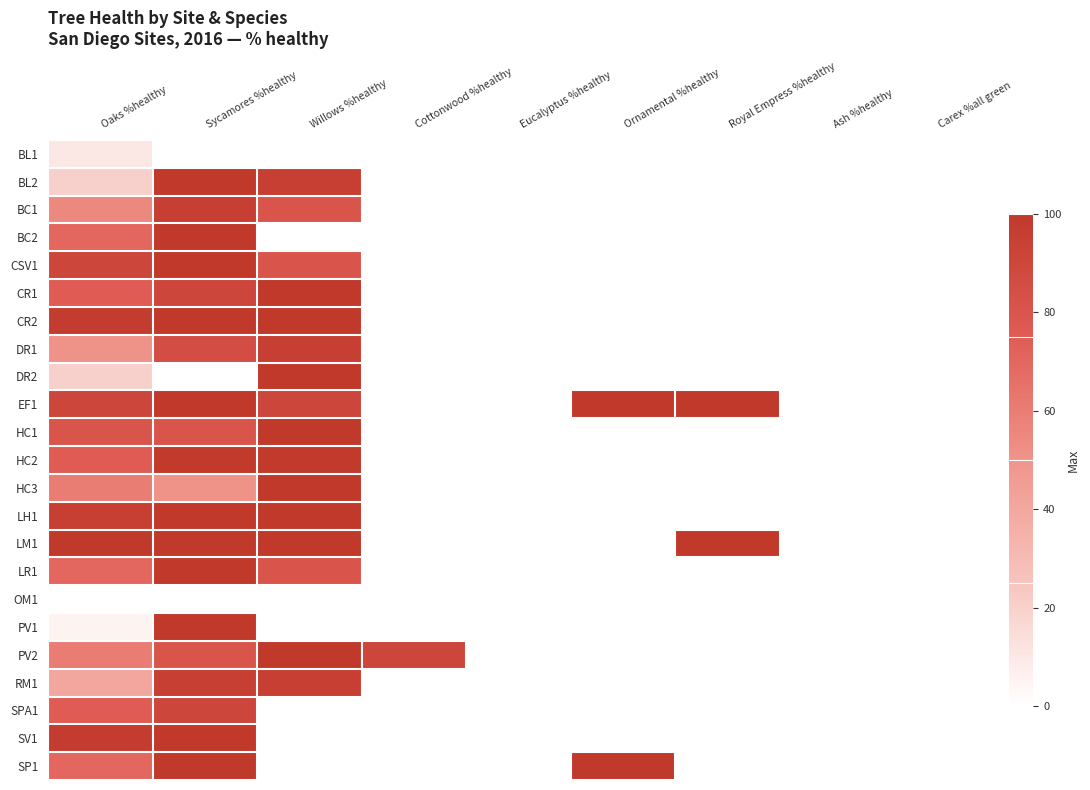

Reading right to left, transcribe all the data shown in this chart.

BL1: Carex %all green=0	Ash %healthy=0	Royal Empress %healthy=0	Ornamental %healthy=0	Eucalyptus %healthy=0	Cottonwood %healthy=0	Willows %healthy=0	Sycamores %healthy=0	Oaks %healthy=10
BL2: Carex %all green=0	Ash %healthy=0	Royal Empress %healthy=0	Ornamental %healthy=0	Eucalyptus %healthy=0	Cottonwood %healthy=0	Willows %healthy=95	Sycamores %healthy=100	Oaks %healthy=20
BC1: Carex %all green=0	Ash %healthy=0	Royal Empress %healthy=0	Ornamental %healthy=0	Eucalyptus %healthy=0	Cottonwood %healthy=0	Willows %healthy=80	Sycamores %healthy=95	Oaks %healthy=55
BC2: Carex %all green=0	Ash %healthy=0	Royal Empress %healthy=0	Ornamental %healthy=0	Eucalyptus %healthy=0	Cottonwood %healthy=0	Willows %healthy=0	Sycamores %healthy=100	Oaks %healthy=70
CSV1: Carex %all green=0	Ash %healthy=0	Royal Empress %healthy=0	Ornamental %healthy=0	Eucalyptus %healthy=0	Cottonwood %healthy=0	Willows %healthy=80	Sycamores %healthy=100	Oaks %healthy=90
CR1: Carex %all green=0	Ash %healthy=0	Royal Empress %healthy=0	Ornamental %healthy=0	Eucalyptus %healthy=0	Cottonwood %healthy=0	Willows %healthy=100	Sycamores %healthy=90	Oaks %healthy=75
CR2: Carex %all green=0	Ash %healthy=0	Royal Empress %healthy=0	Ornamental %healthy=0	Eucalyptus %healthy=0	Cottonwood %healthy=0	Willows %healthy=100	Sycamores %healthy=100	Oaks %healthy=97
DR1: Carex %all green=0	Ash %healthy=0	Royal Empress %healthy=0	Ornamental %healthy=0	Eucalyptus %healthy=0	Cottonwood %healthy=0	Willows %healthy=95	Sycamores %healthy=85	Oaks %healthy=50
DR2: Carex %all green=0	Ash %healthy=0	Royal Empress %healthy=0	Ornamental %healthy=0	Eucalyptus %healthy=0	Cottonwood %healthy=0	Willows %healthy=100	Sycamores %healthy=0	Oaks %healthy=20
EF1: Carex %all green=0	Ash %healthy=0	Royal Empress %healthy=100	Ornamental %healthy=100	Eucalyptus %healthy=0	Cottonwood %healthy=0	Willows %healthy=90	Sycamores %healthy=100	Oaks %healthy=90
HC1: Carex %all green=0	Ash %healthy=0	Royal Empress %healthy=0	Ornamental %healthy=0	Eucalyptus %healthy=0	Cottonwood %healthy=0	Willows %healthy=100	Sycamores %healthy=80	Oaks %healthy=80
HC2: Carex %all green=0	Ash %healthy=0	Royal Empress %healthy=0	Ornamental %healthy=0	Eucalyptus %healthy=0	Cottonwood %healthy=0	Willows %healthy=99	Sycamores %healthy=99	Oaks %healthy=75
HC3: Carex %all green=0	Ash %healthy=0	Royal Empress %healthy=0	Ornamental %healthy=0	Eucalyptus %healthy=0	Cottonwood %healthy=0	Willows %healthy=100	Sycamores %healthy=50	Oaks %healthy=60
LH1: Carex %all green=0	Ash %healthy=0	Royal Empress %healthy=0	Ornamental %healthy=0	Eucalyptus %healthy=0	Cottonwood %healthy=0	Willows %healthy=100	Sycamores %healthy=100	Oaks %healthy=95
LM1: Carex %all green=0	Ash %healthy=0	Royal Empress %healthy=100	Ornamental %healthy=0	Eucalyptus %healthy=0	Cottonwood %healthy=0	Willows %healthy=100	Sycamores %healthy=100	Oaks %healthy=100
LR1: Carex %all green=0	Ash %healthy=0	Royal Empress %healthy=0	Ornamental %healthy=0	Eucalyptus %healthy=0	Cottonwood %healthy=0	Willows %healthy=80	Sycamores %healthy=100	Oaks %healthy=70
OM1: Carex %all green=0	Ash %healthy=0	Royal Empress %healthy=0	Ornamental %healthy=0	Eucalyptus %healthy=0	Cottonwood %healthy=0	Willows %healthy=0	Sycamores %healthy=0	Oaks %healthy=0
PV1: Carex %all green=0	Ash %healthy=0	Royal Empress %healthy=0	Ornamental %healthy=0	Eucalyptus %healthy=0	Cottonwood %healthy=0	Willows %healthy=0	Sycamores %healthy=100	Oaks %healthy=5
PV2: Carex %all green=0	Ash %healthy=0	Royal Empress %healthy=0	Ornamental %healthy=0	Eucalyptus %healthy=0	Cottonwood %healthy=90	Willows %healthy=100	Sycamores %healthy=80	Oaks %healthy=60
RM1: Carex %all green=0	Ash %healthy=0	Royal Empress %healthy=0	Ornamental %healthy=0	Eucalyptus %healthy=0	Cottonwood %healthy=0	Willows %healthy=95	Sycamores %healthy=95	Oaks %healthy=40
SPA1: Carex %all green=0	Ash %healthy=0	Royal Empress %healthy=0	Ornamental %healthy=0	Eucalyptus %healthy=0	Cottonwood %healthy=0	Willows %healthy=0	Sycamores %healthy=90	Oaks %healthy=75
SV1: Carex %all green=0	Ash %healthy=0	Royal Empress %healthy=0	Ornamental %healthy=0	Eucalyptus %healthy=0	Cottonwood %healthy=0	Willows %healthy=0	Sycamores %healthy=100	Oaks %healthy=97
SP1: Carex %all green=0	Ash %healthy=0	Royal Empress %healthy=0	Ornamental %healthy=100	Eucalyptus %healthy=0	Cottonwood %healthy=0	Willows %healthy=0	Sycamores %healthy=100	Oaks %healthy=70